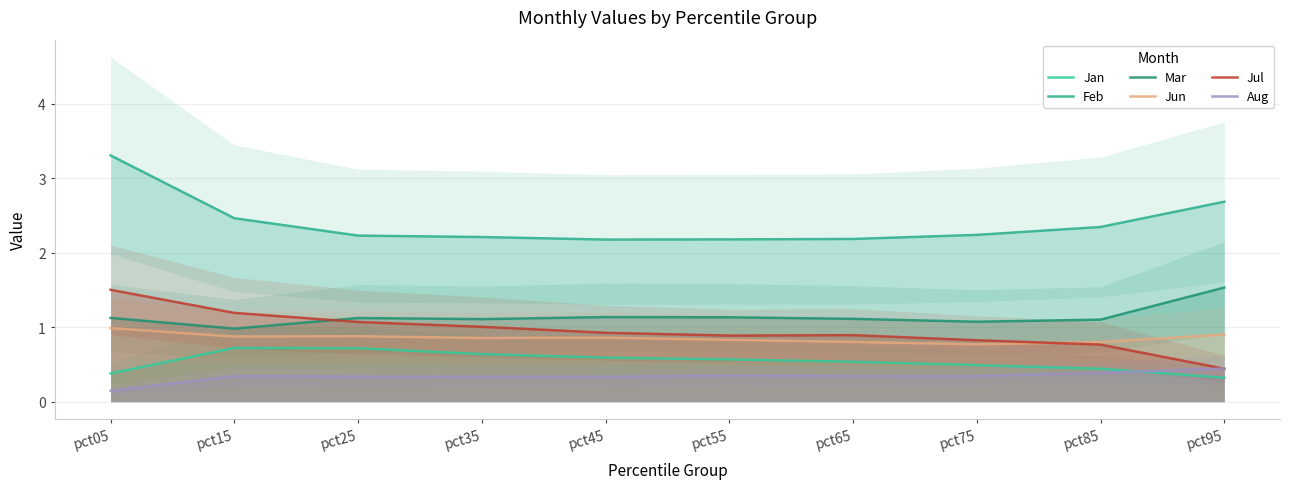

Reading left to right, list all the values displayed in this chart.

Jan: pct05=0.4	pct15=0.7	pct25=0.7	pct35=0.6	pct45=0.6	pct55=0.6	pct65=0.5	pct75=0.5	pct85=0.4	pct95=0.3
Feb: pct05=3.3	pct15=2.5	pct25=2.2	pct35=2.2	pct45=2.2	pct55=2.2	pct65=2.2	pct75=2.2	pct85=2.3	pct95=2.7
Mar: pct05=1.1	pct15=1.0	pct25=1.1	pct35=1.1	pct45=1.1	pct55=1.1	pct65=1.1	pct75=1.1	pct85=1.1	pct95=1.5
Jun: pct05=1.0	pct15=0.9	pct25=0.9	pct35=0.9	pct45=0.9	pct55=0.8	pct65=0.8	pct75=0.8	pct85=0.8	pct95=0.9
Jul: pct05=1.5	pct15=1.2	pct25=1.1	pct35=1.0	pct45=0.9	pct55=0.9	pct65=0.9	pct75=0.8	pct85=0.8	pct95=0.4
Aug: pct05=0.1	pct15=0.3	pct25=0.3	pct35=0.3	pct45=0.3	pct55=0.4	pct65=0.3	pct75=0.3	pct85=0.4	pct95=0.4